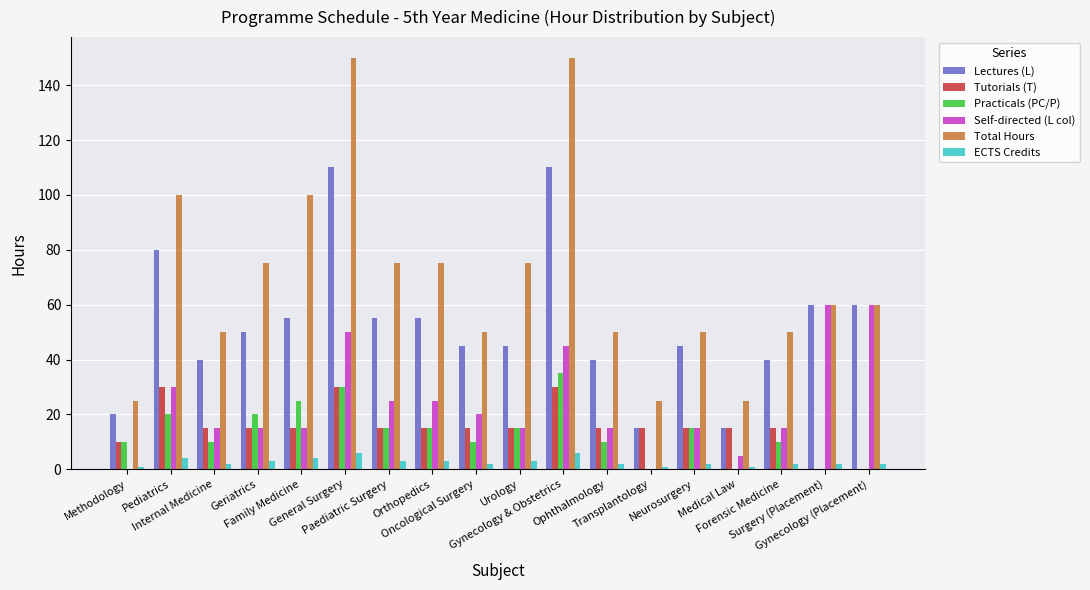

What is the total value across all series at Orthopedics?

188